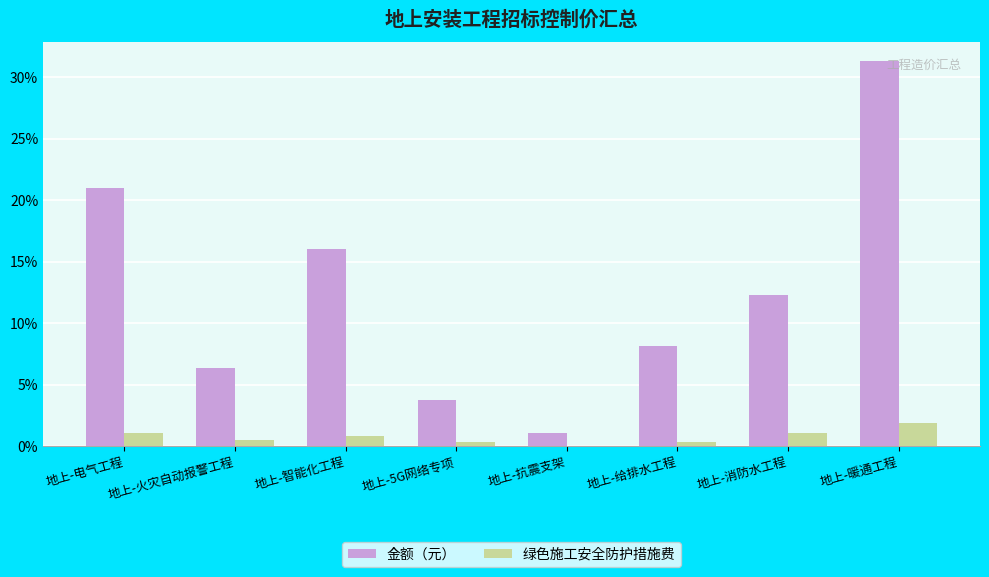

The 金额（元） series shows 1.2 at 地上-5G网络专项. True or false?

False